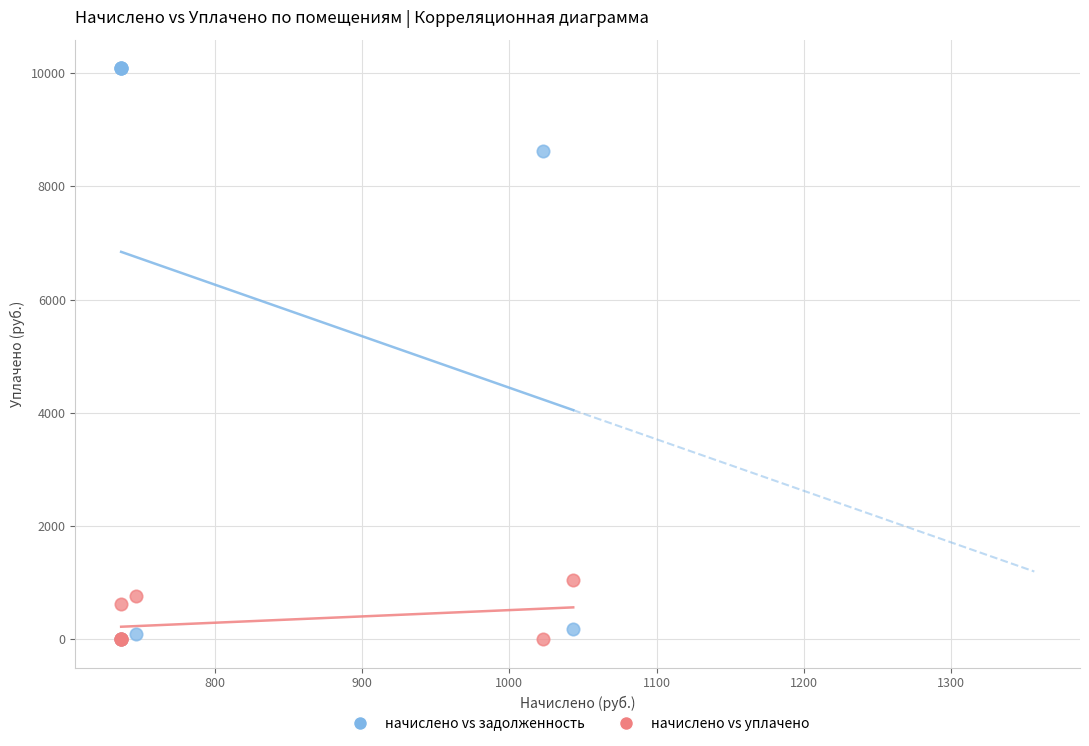

Across all series, what Y value is closest to 5045?

8621.2